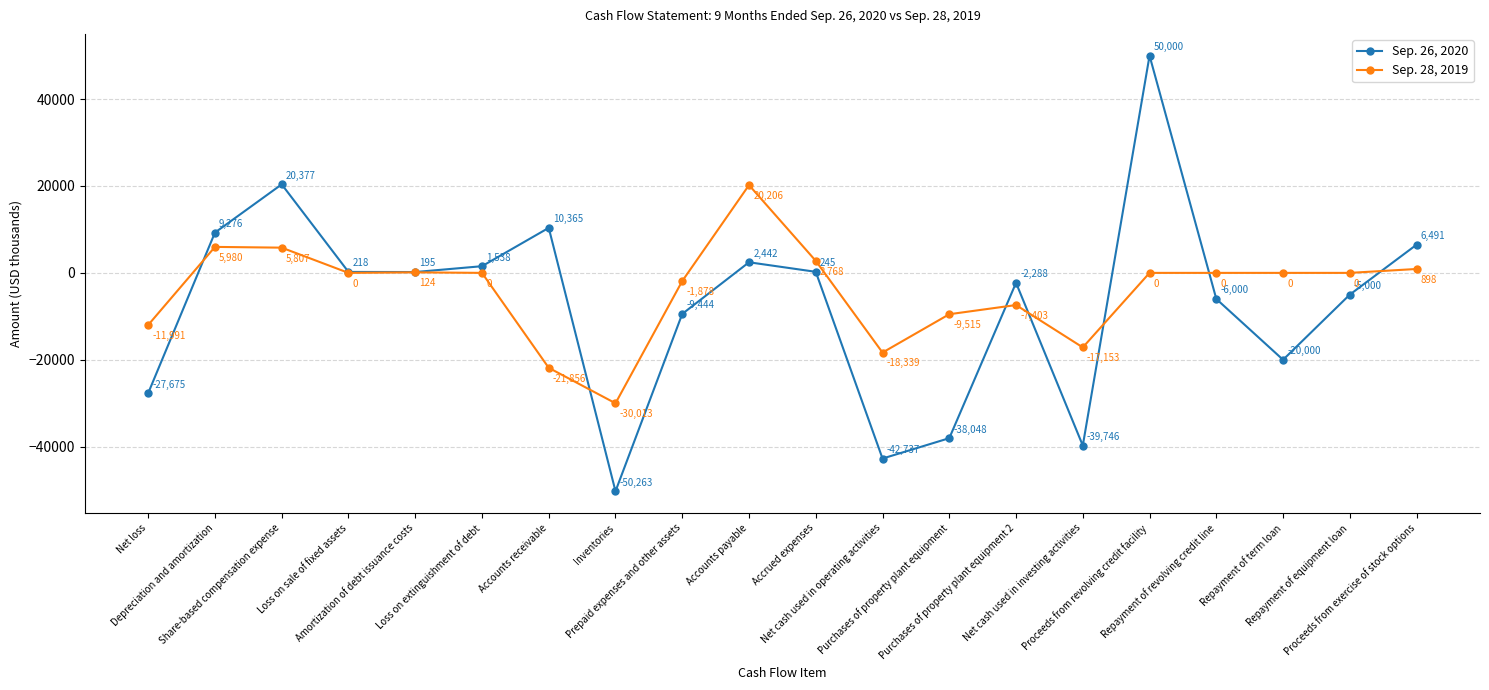

At which category is the sum across all series the highest?

Proceeds from revolving credit facility